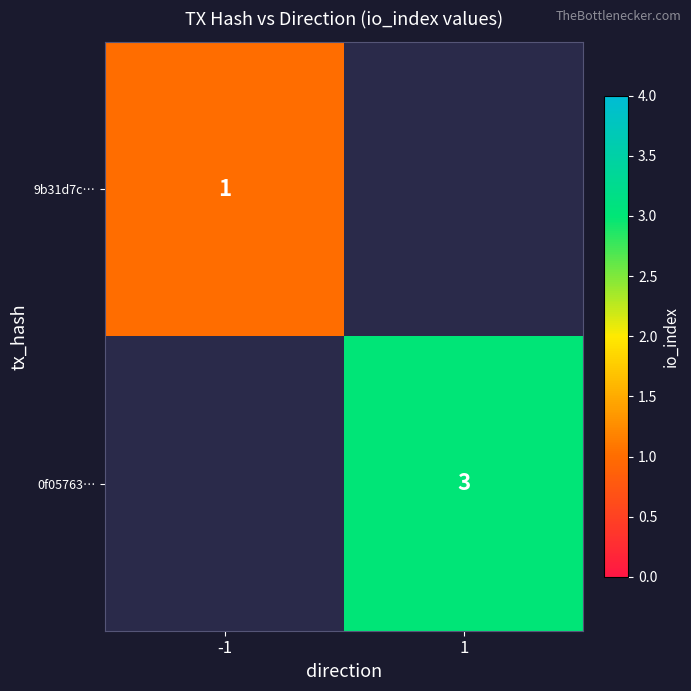

True or false: 9b31d7c… has a value of 1 at -1.

True